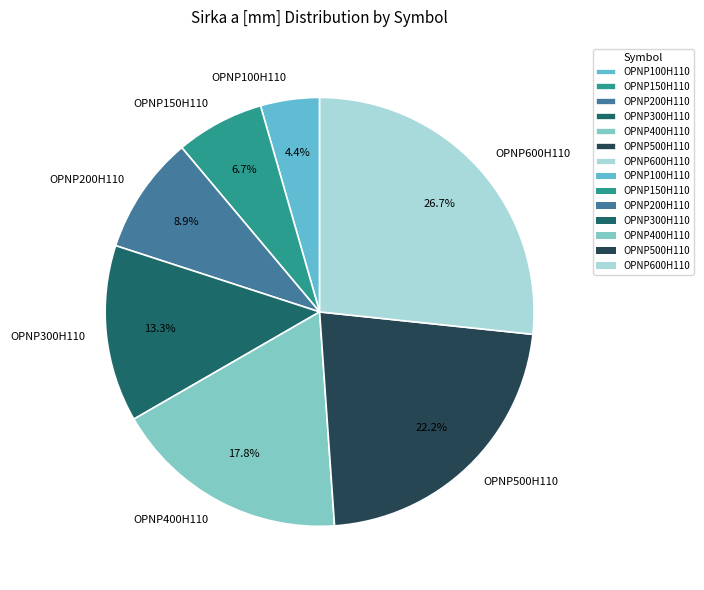

Which has a higher value, OPNP300H110 or OPNP150H110?

OPNP300H110